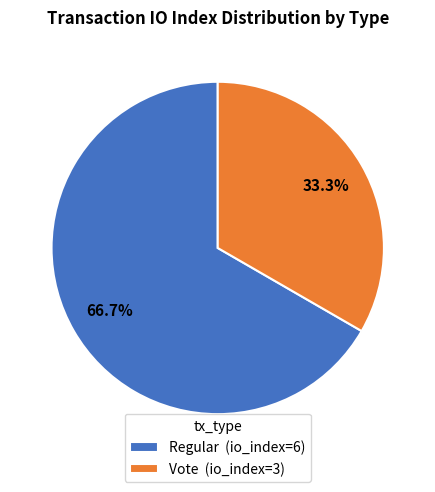

Approximately how many times larger is the value at Regular (io_index=6) compared to Vote (io_index=3)?

2.0